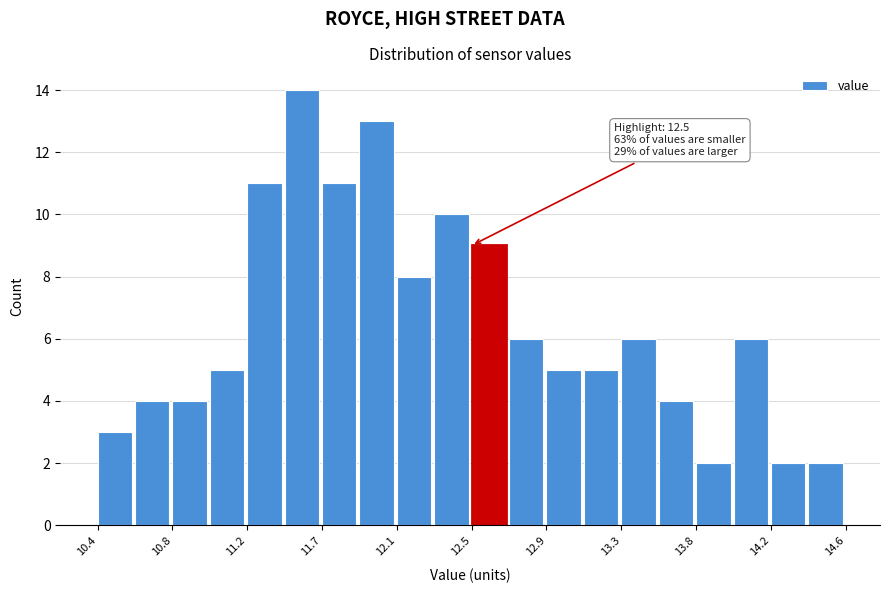

Which range on the x-axis has the tallest bar?

11.45 to 11.66